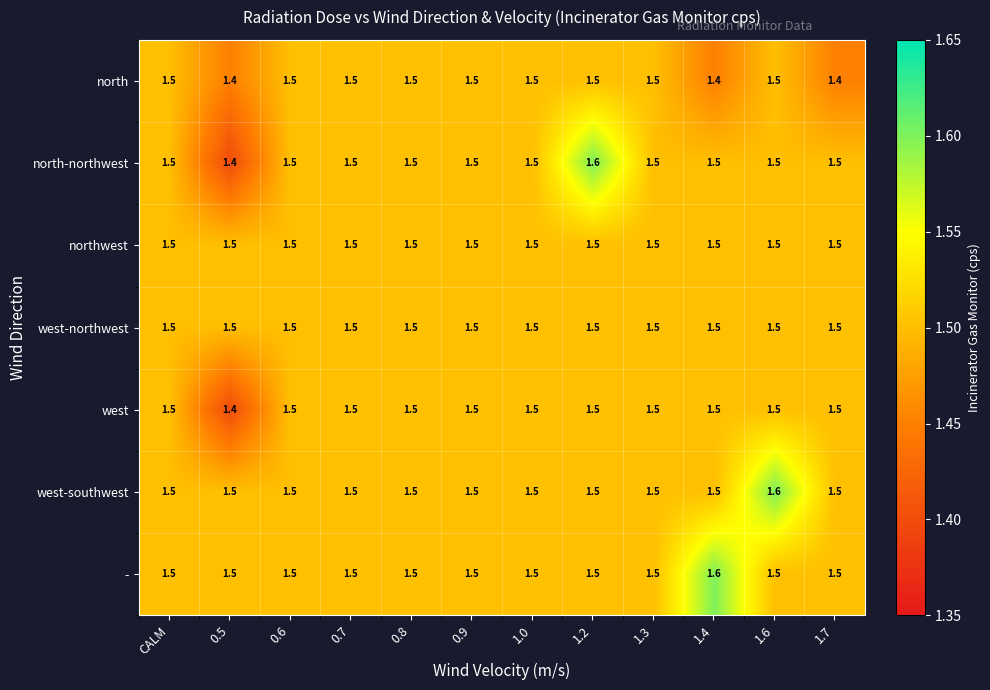

The west-northwest series shows 2.0 at 0.8. True or false?

False